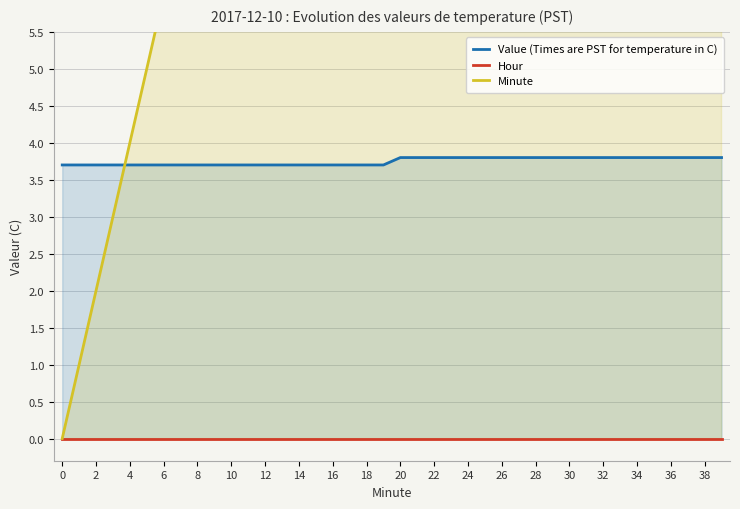

The Hour series shows 0.0 at 0. True or false?

True